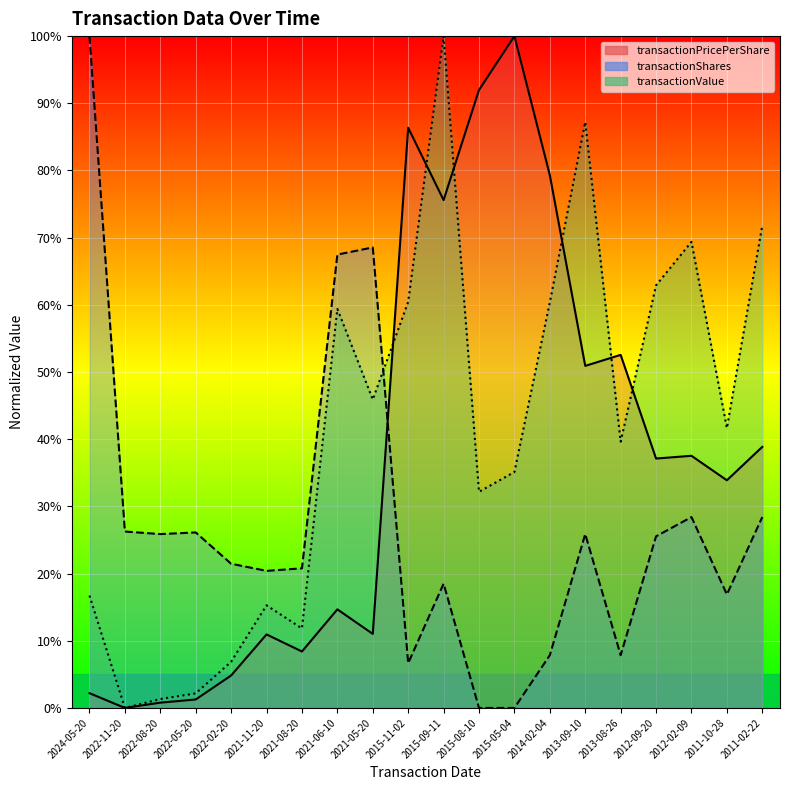

Reading right to left, what are all the values shown in this chart?

transactionPricePerShare: 2011-02-22=38.9	2011-10-28=33.9	2012-02-09=37.5	2012-09-20=37.1	2013-08-26=52.6	2013-09-10=50.9	2014-02-04=79.3	2015-05-04=100.0	2015-08-10=92.0	2015-09-11=75.6	2015-11-02=86.4	2021-05-20=11.0	2021-06-10=14.7	2021-08-20=8.4	2021-11-20=10.9	2022-02-20=4.8	2022-05-20=1.3	2022-08-20=0.8	2022-11-20=0.0	2024-05-20=2.2
transactionShares: 2011-02-22=28.4	2011-10-28=16.9	2012-02-09=28.4	2012-09-20=25.5	2013-08-26=7.9	2013-09-10=25.9	2014-02-04=7.9	2015-05-04=0.0	2015-08-10=0.0	2015-09-11=18.5	2015-11-02=6.7	2021-05-20=68.5	2021-06-10=67.5	2021-08-20=20.8	2021-11-20=20.4	2022-02-20=21.5	2022-05-20=26.1	2022-08-20=25.9	2022-11-20=26.3	2024-05-20=100.0
transactionValue: 2011-02-22=71.8	2011-10-28=41.7	2012-02-09=69.4	2012-09-20=62.9	2013-08-26=39.6	2013-09-10=87.2	2014-02-04=60.4	2015-05-04=35.1	2015-08-10=32.2	2015-09-11=100.0	2015-11-02=60.4	2021-05-20=45.9	2021-06-10=59.4	2021-08-20=11.8	2021-11-20=15.3	2022-02-20=6.9	2022-05-20=2.2	2022-08-20=1.3	2022-11-20=0.0	2024-05-20=16.7